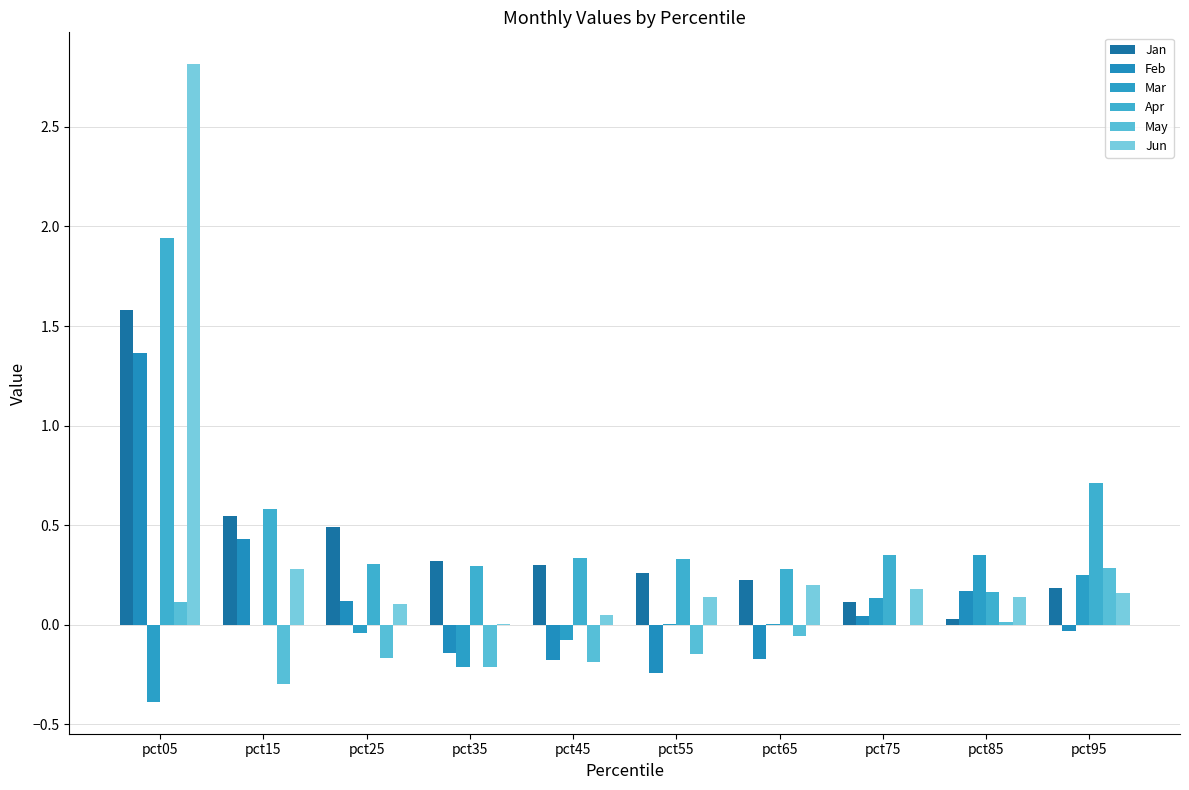

The value of Jun at pct75 is 0.2. True or false?

True